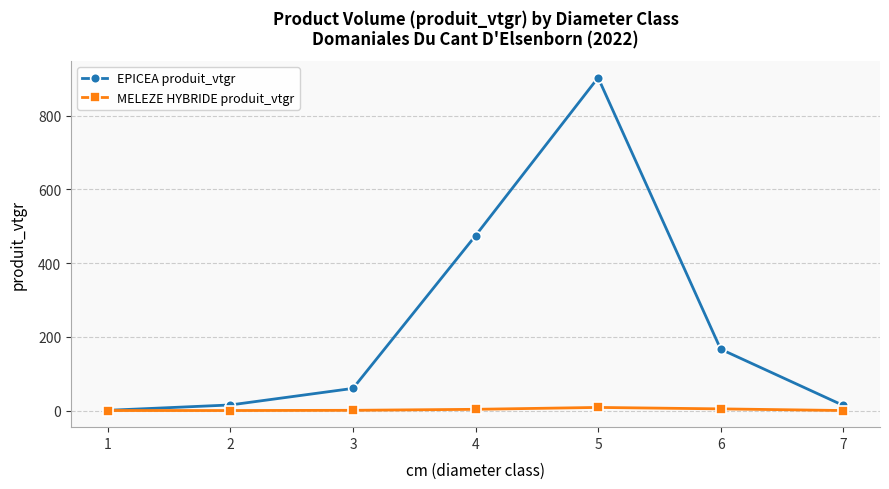

What is the greatest value displayed?

902.9